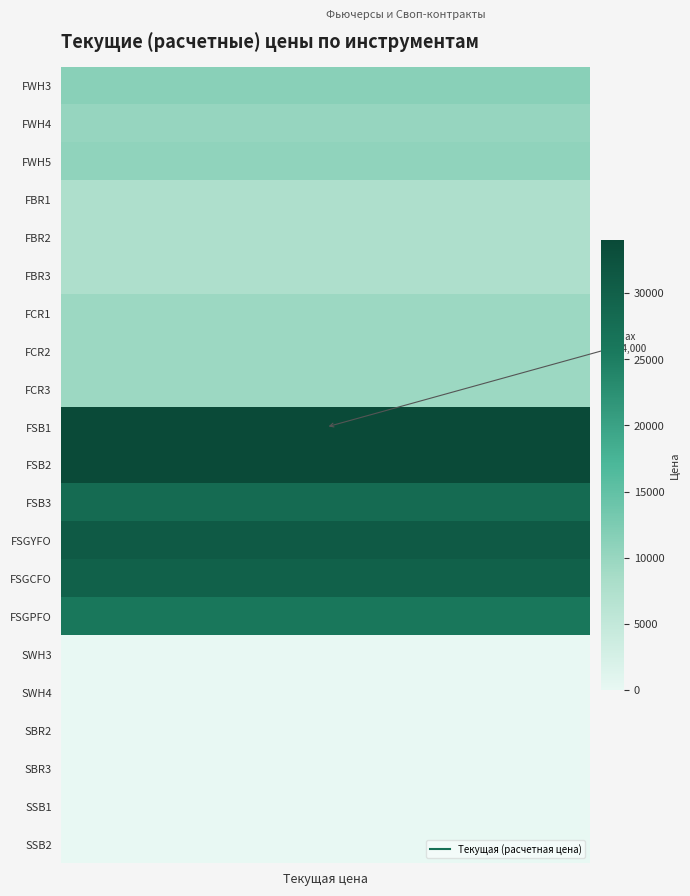

The value at FSGCFO is 29799.0. True or false?

True